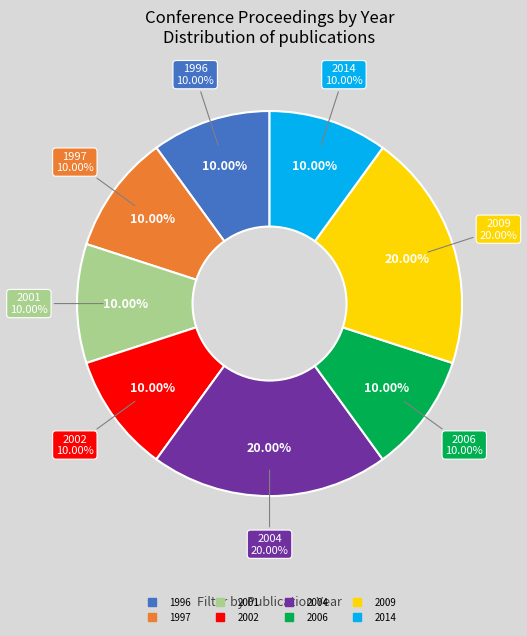

True or false: OPUS4-7114 accounts for 23% of the total.

False